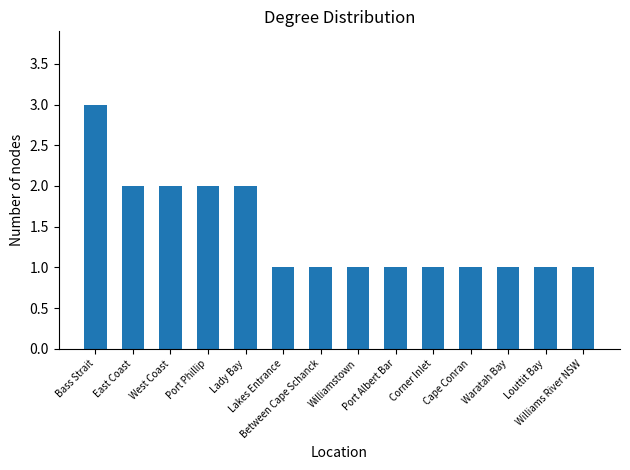

What is the maximum value shown in the chart?

3